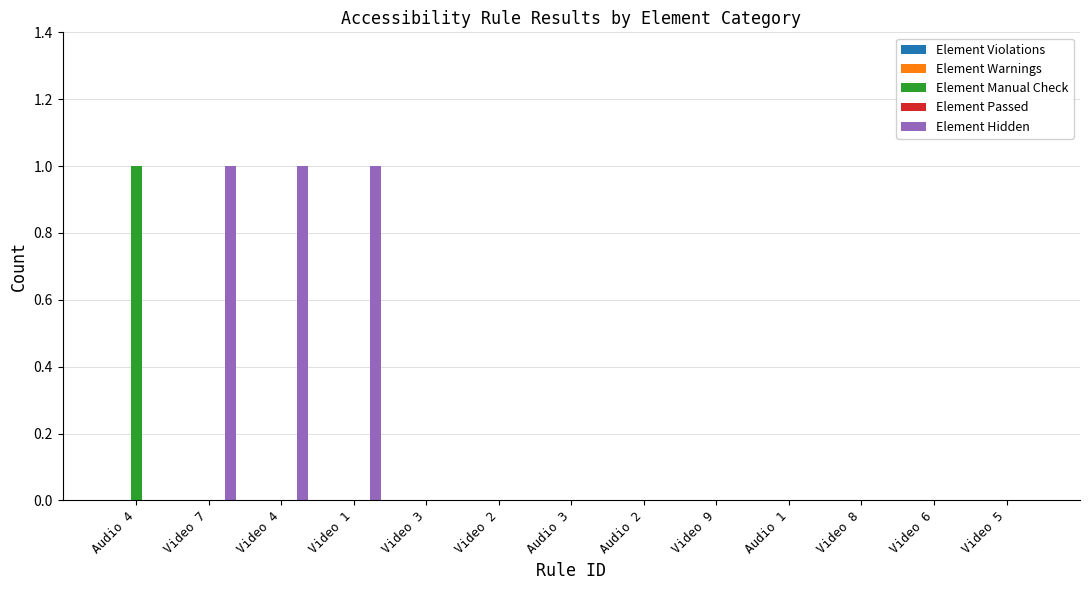

Which series has the largest total across all categories?

Element Hidden